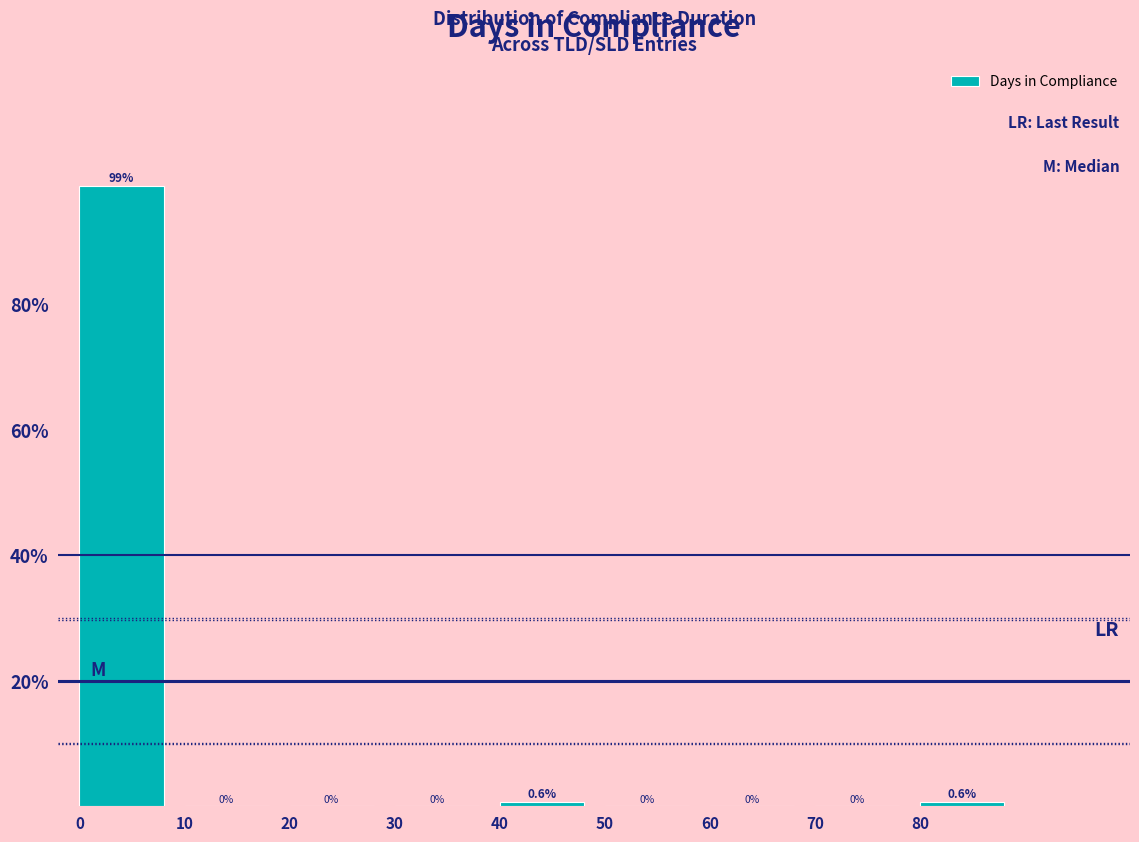

Reading left to right, list every bar in this chart as the range it spans on the x-axis followed by its height.

0 to 10: 98.7
10 to 20: 0.0
20 to 30: 0.0
30 to 40: 0.0
40 to 50: 0.6
50 to 60: 0.0
60 to 70: 0.0
70 to 80: 0.0
80 to 90: 0.6